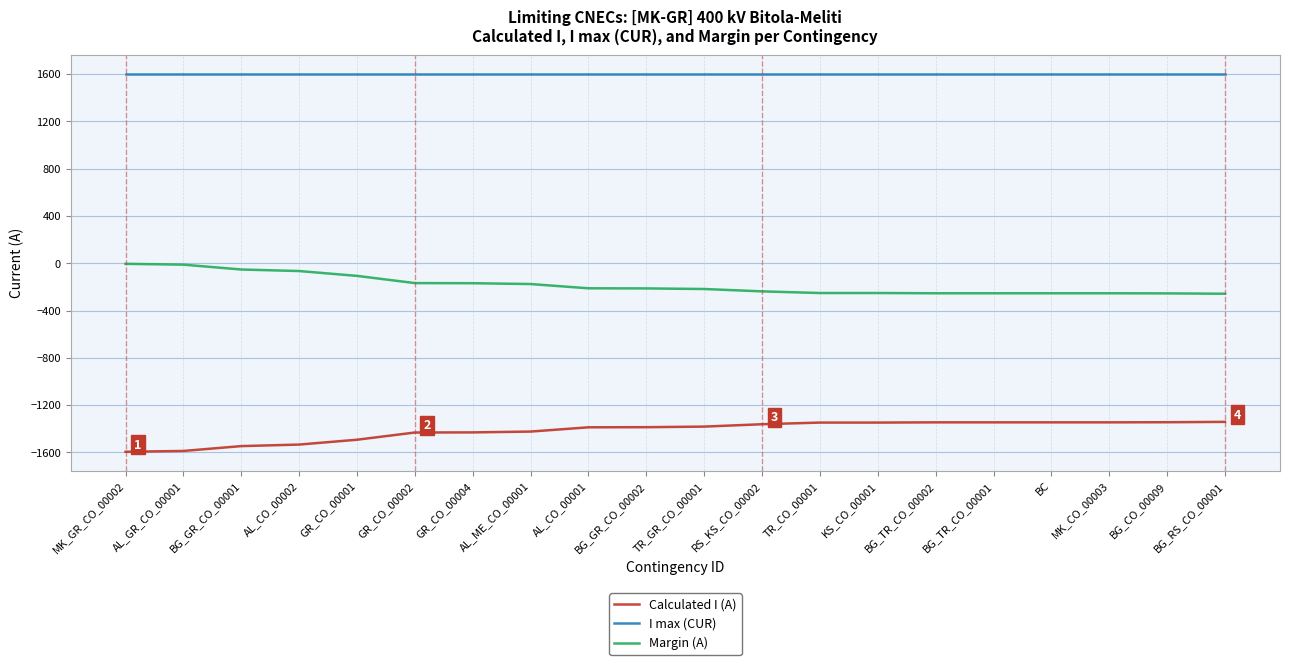

True or false: Margin (A) and Calculated I (A) intersect in this chart.

False